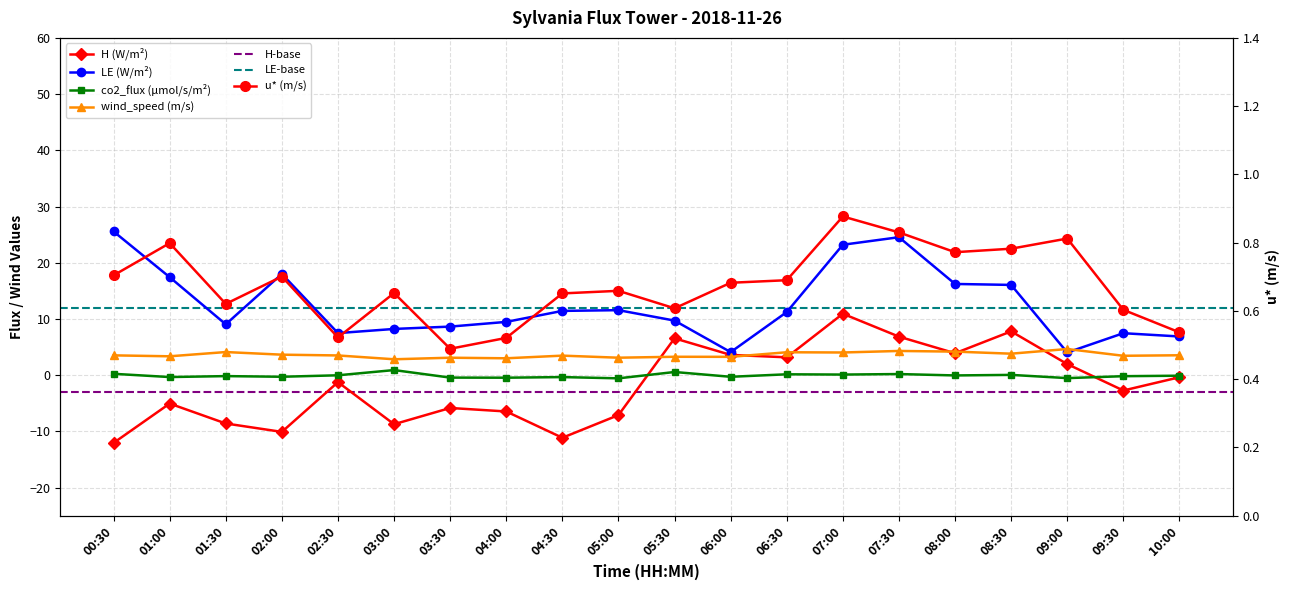

Which category has the highest value across all series?

00:30